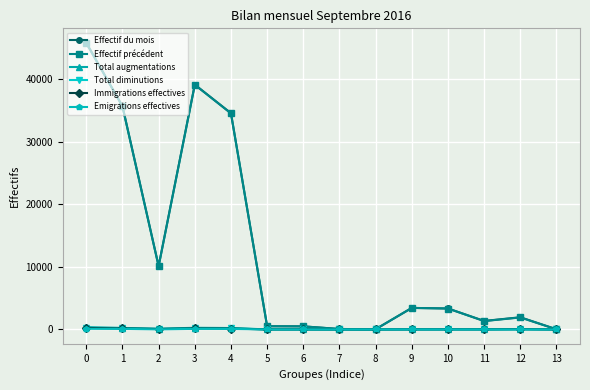

True or false: Total diminutions has more than 0 points higher than both neighbors.

True